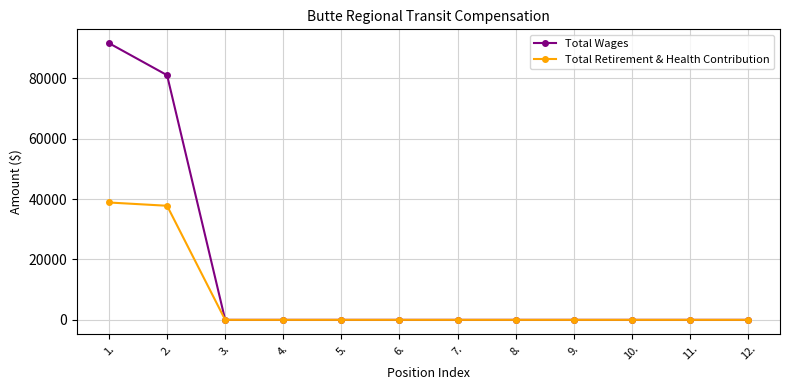

Which series has the widest spread of values?

Total Wages